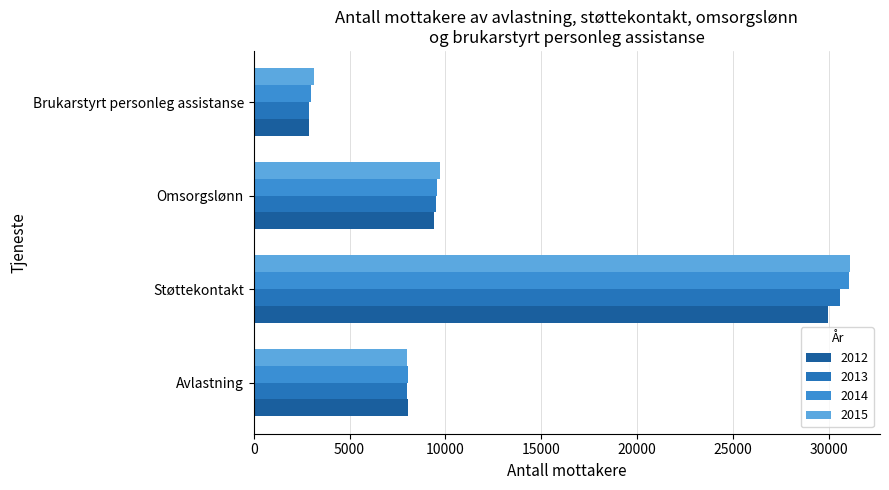

What is the value of the 2015 bar at the 1st from the left?

8003